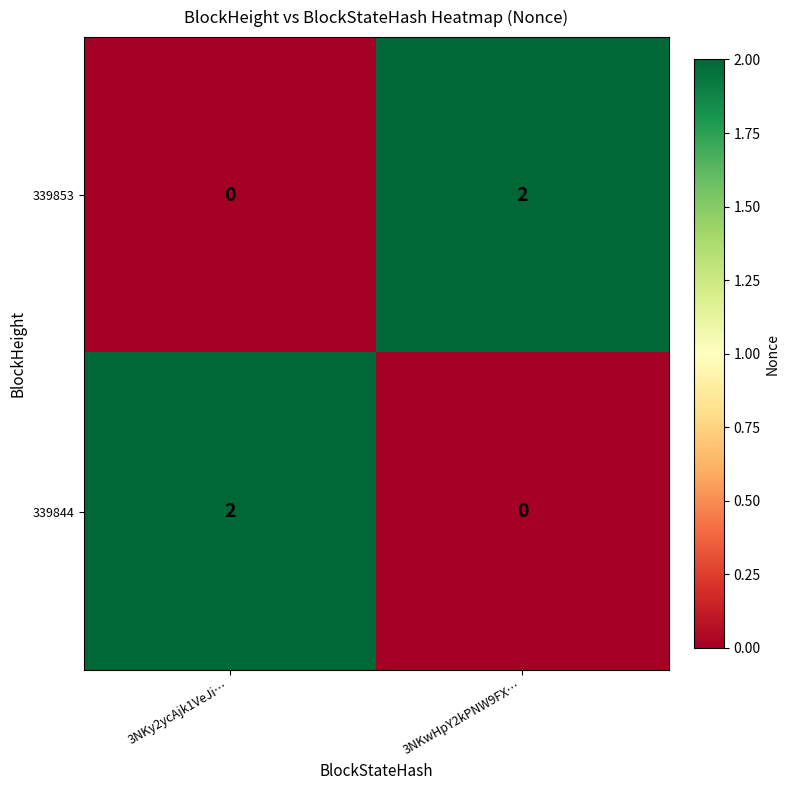

True or false: 339844 has a value of 1 at 3NKy2ycAjk1VeJi….

False